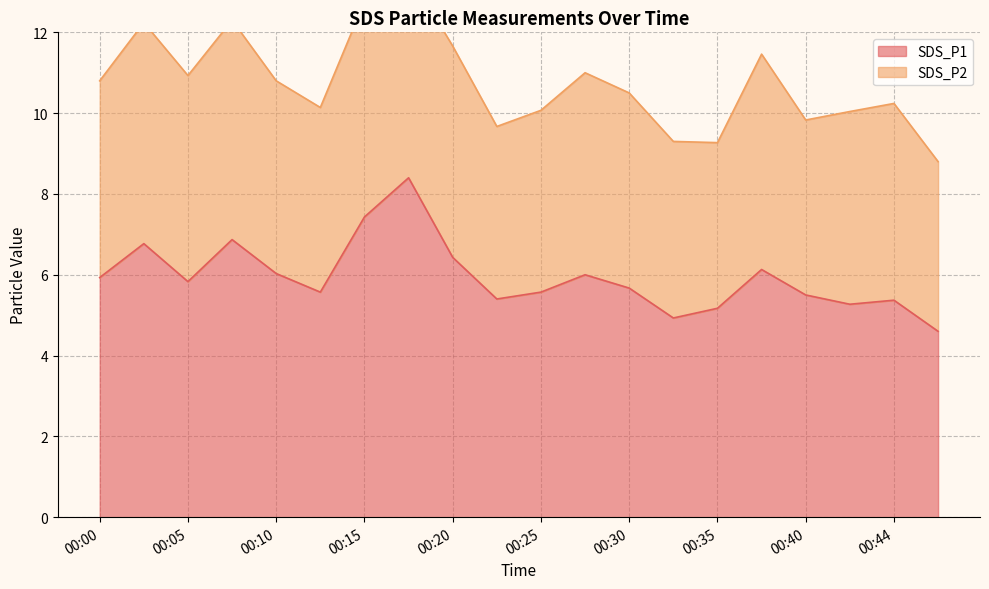

List the labels in order of value, smallest first.

00:47, 00:32, 00:35, 00:42, 00:44, 00:22, 00:40, 00:13, 00:25, 00:30, 00:05, 00:00, 00:27, 00:10, 00:37, 00:20, 00:03, 00:08, 00:15, 00:18